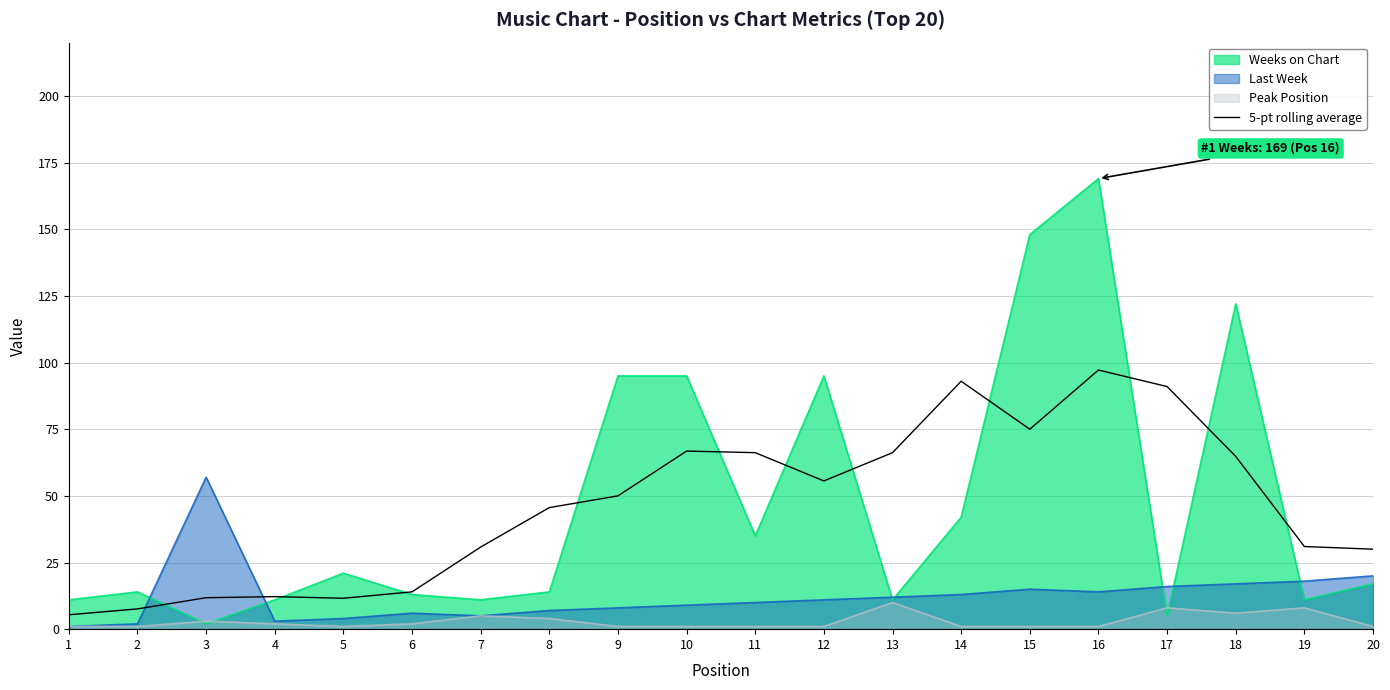

At which category does the data reach its first local valley?

5